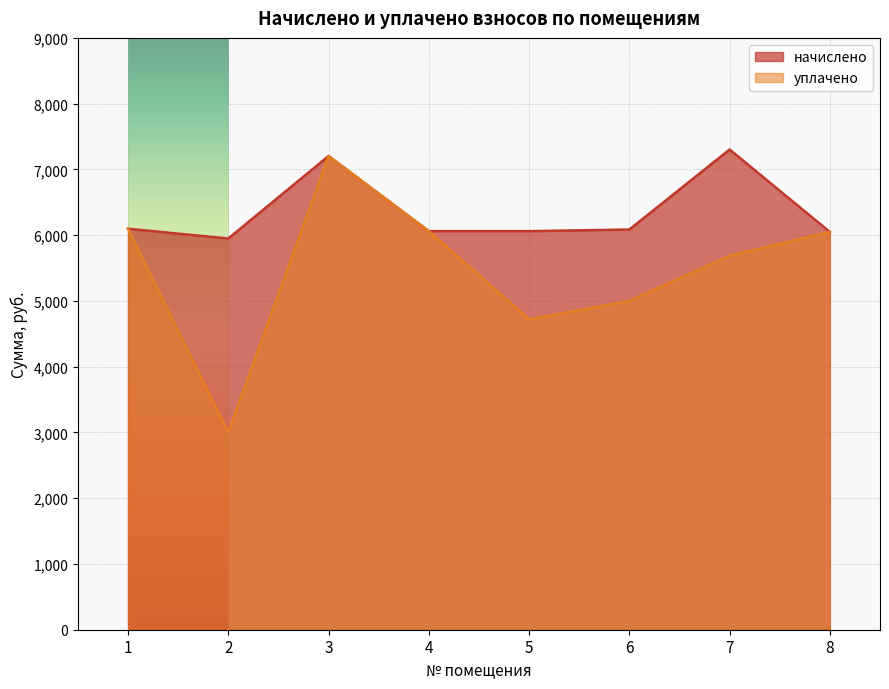

Count the number of data series in this chart.

2